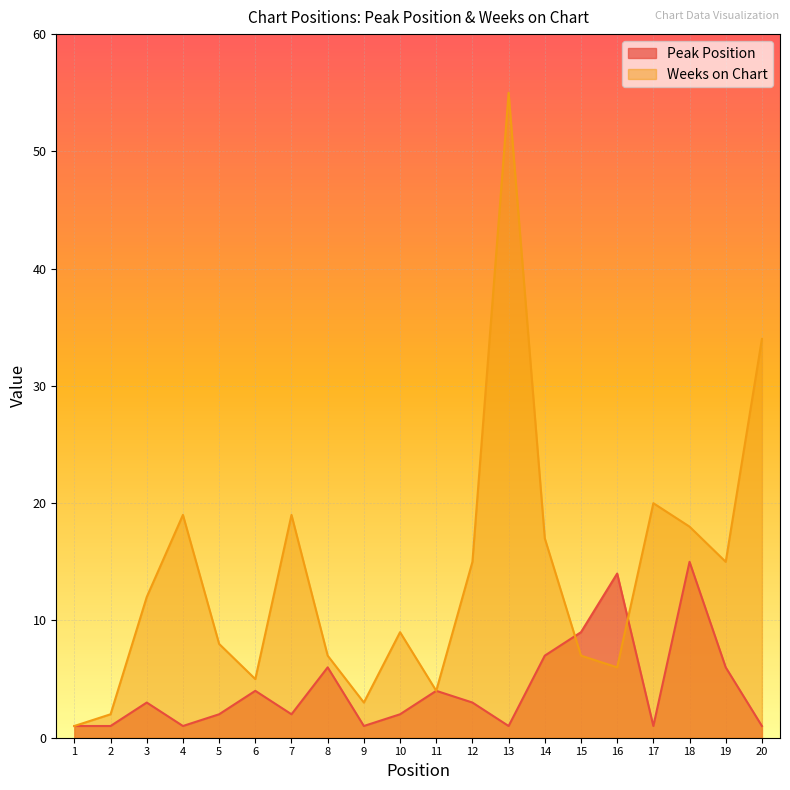

In Weeks on Chart, how many points are lower than both neighbors (excluding endpoints)?

5